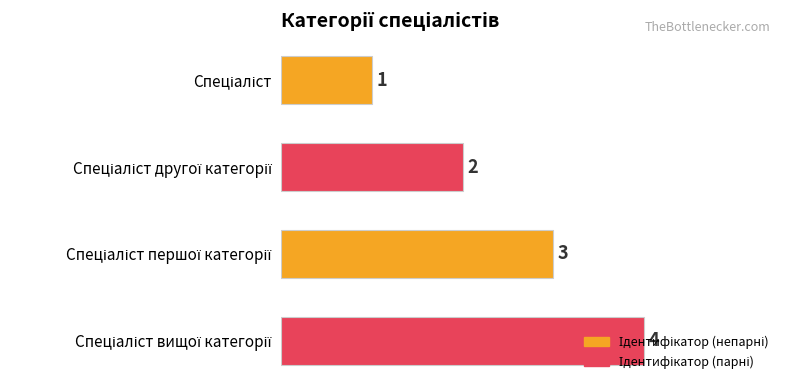

What is the value of the 4th bar from the top?

4